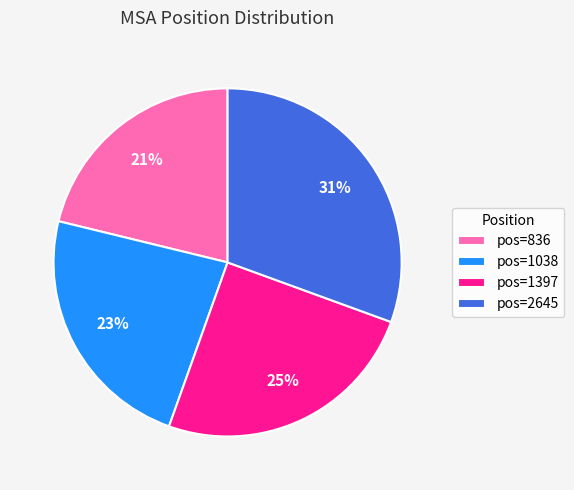

What is the ratio of the value at pos=836 to the value at pos=1038?

0.9